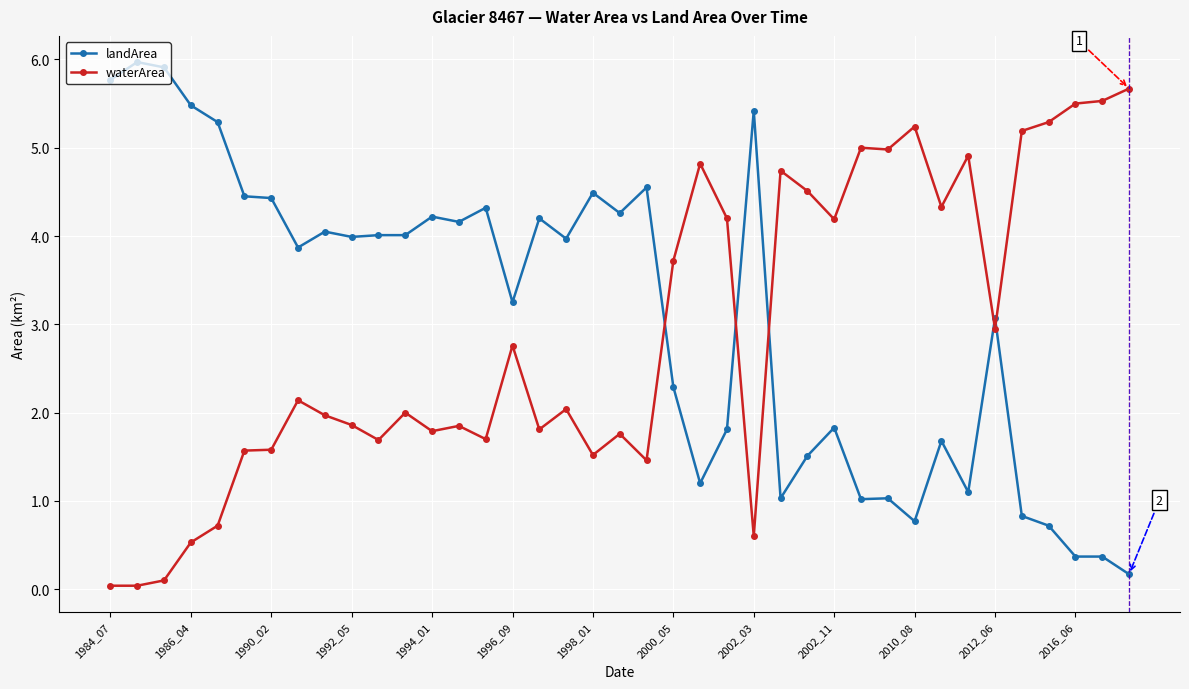

True or false: landArea and waterArea cross at least once.

True